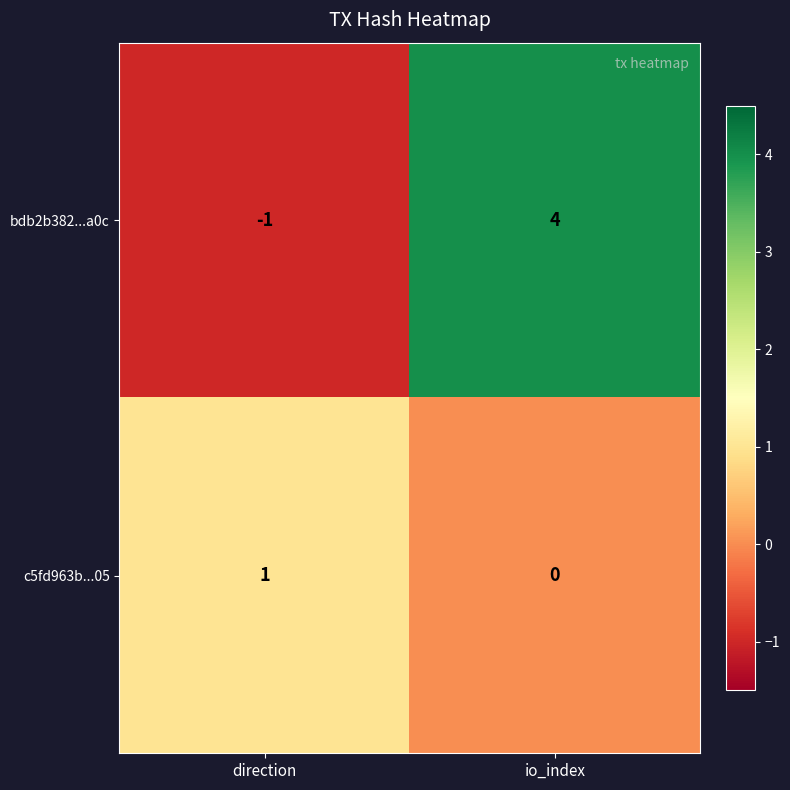

What is the sum of the bdb2b382...a0c values at io_index and direction?

3